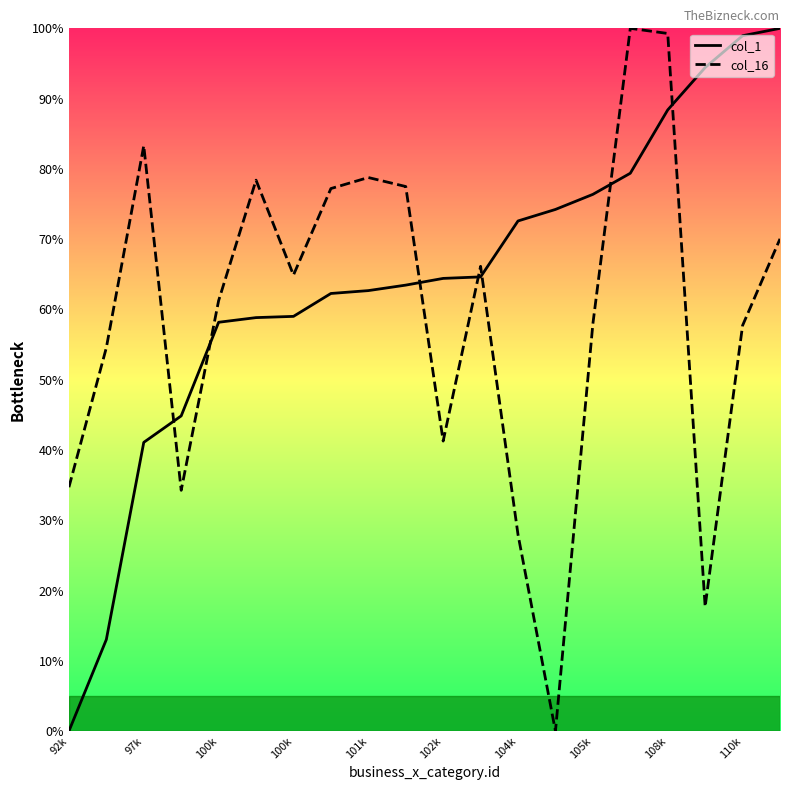

Which category has the lowest value across all series?

92k